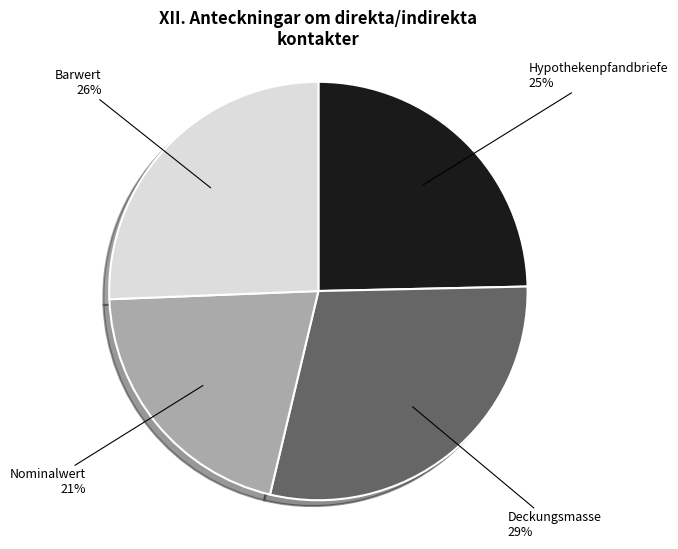

To the nearest percent, what is the difference between the Hypothekenpfandbriefe and Nominalwert slice percentages?

4%